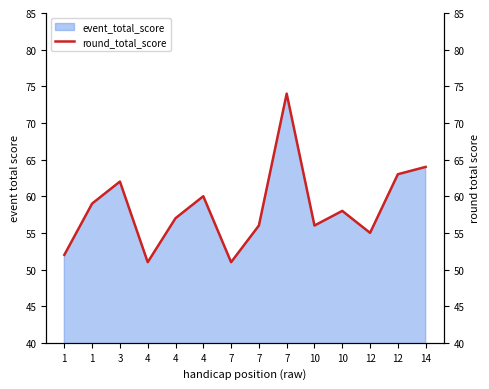

Between 10 and 10, which is larger?

10